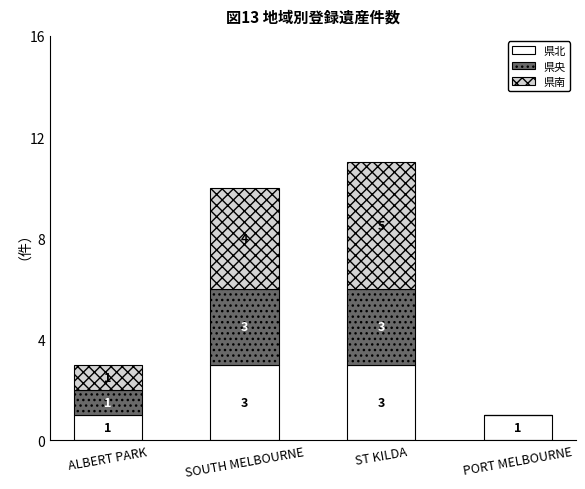

Are the bars horizontal?

No